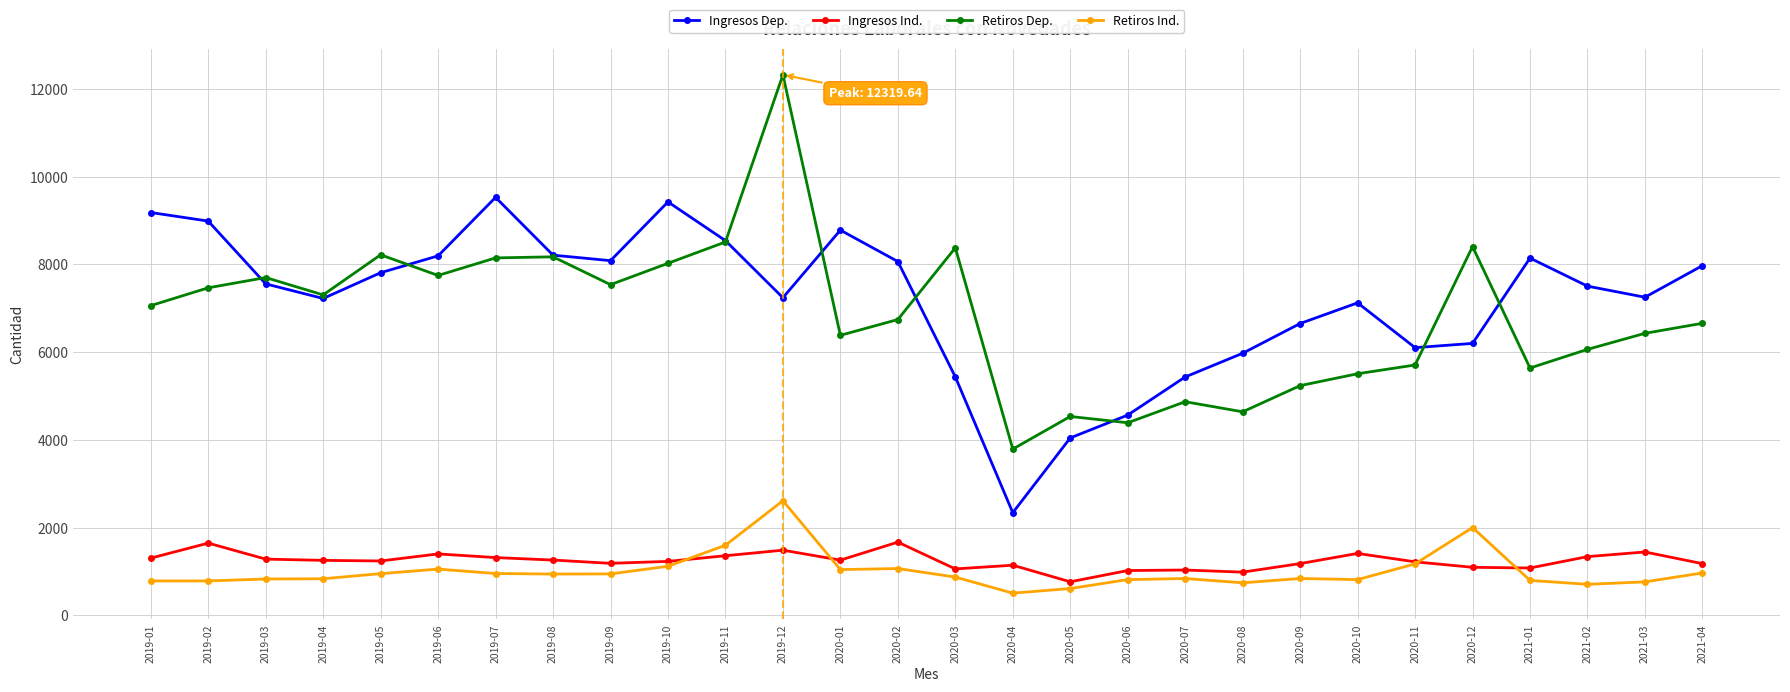

Is the value of Retiros Dep. at 2020-10 greater than the value of Retiros Ind. at 2020-01?

Yes